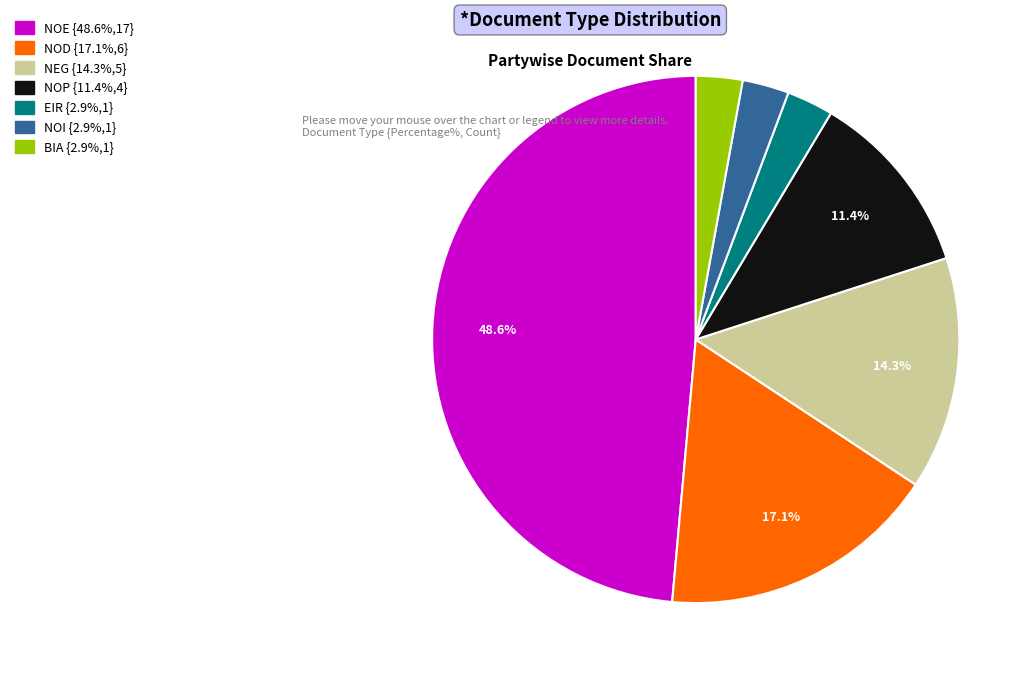

To the nearest percent, what is the average slice percentage?

14%